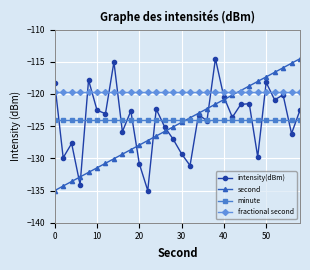

What is the minimum value for minute?

-124.0